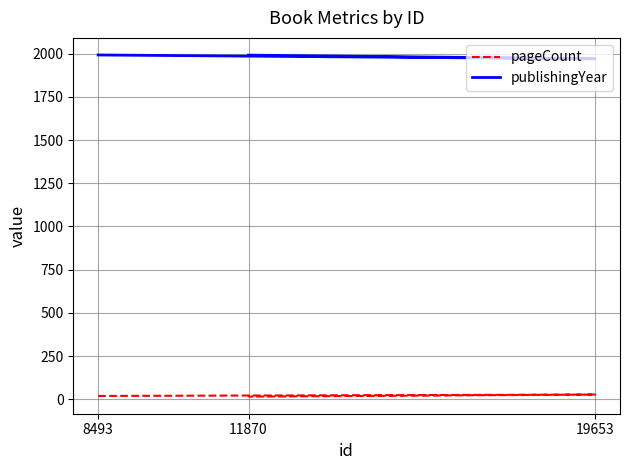

What is the maximum value for pageCount?

28